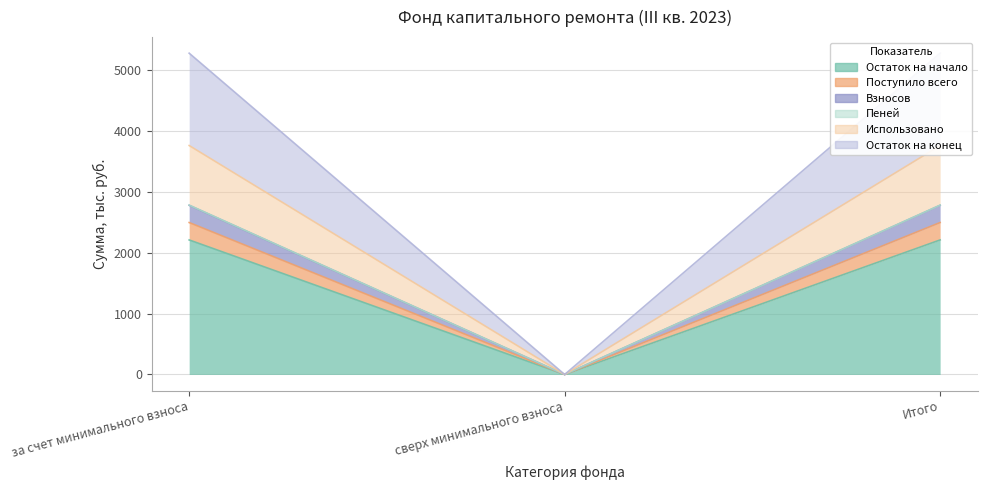

What is the sum of the Использовано values at за счет минимального взноса and сверх минимального взноса?

5271.2